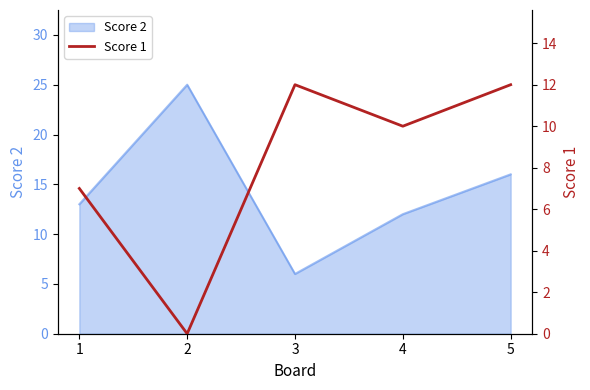

List the labels in order of Score 2 value, largest first.

2, 5, 1, 4, 3